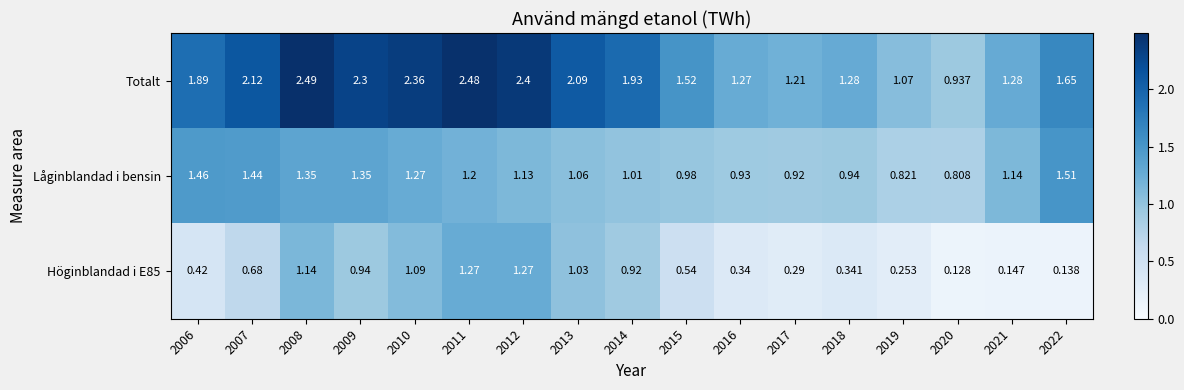

Which series has the largest range (max minus min)?

Totalt